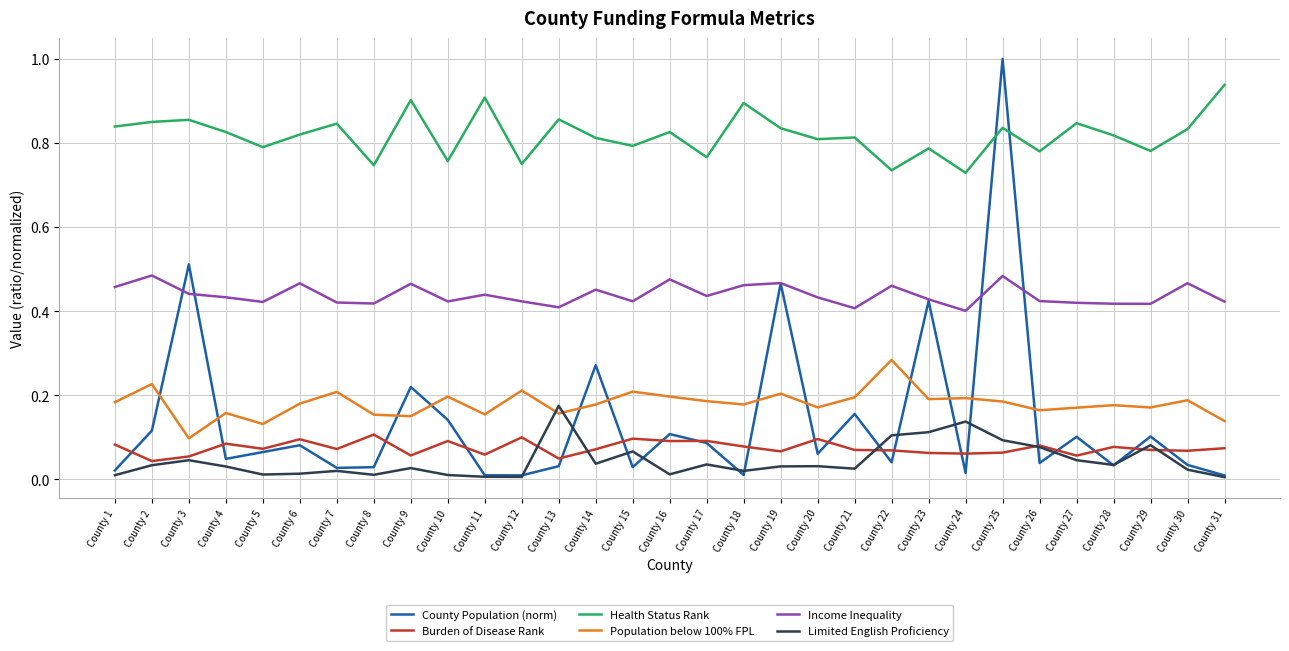

True or false: Health Status Rank and Limited English Proficiency cross at least once.

False